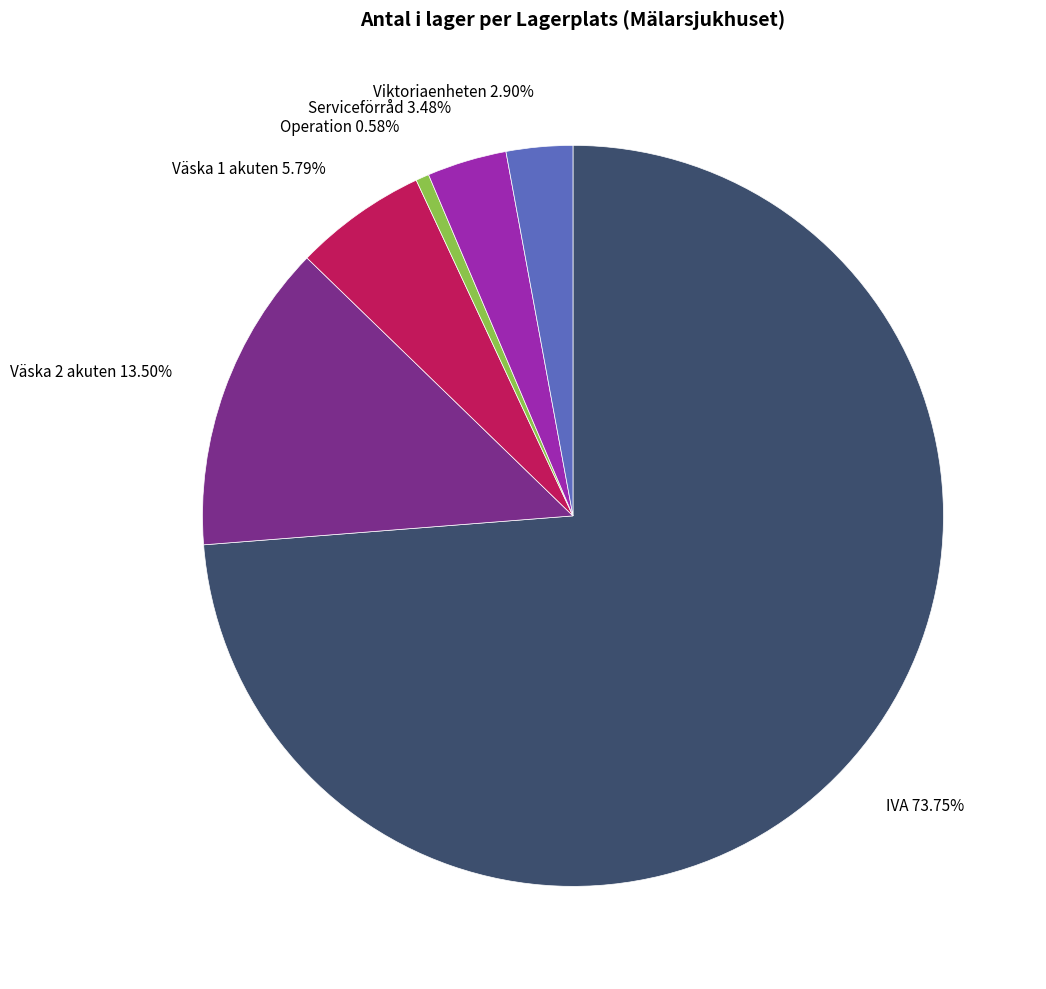

Which category accounts for the majority?

IVA